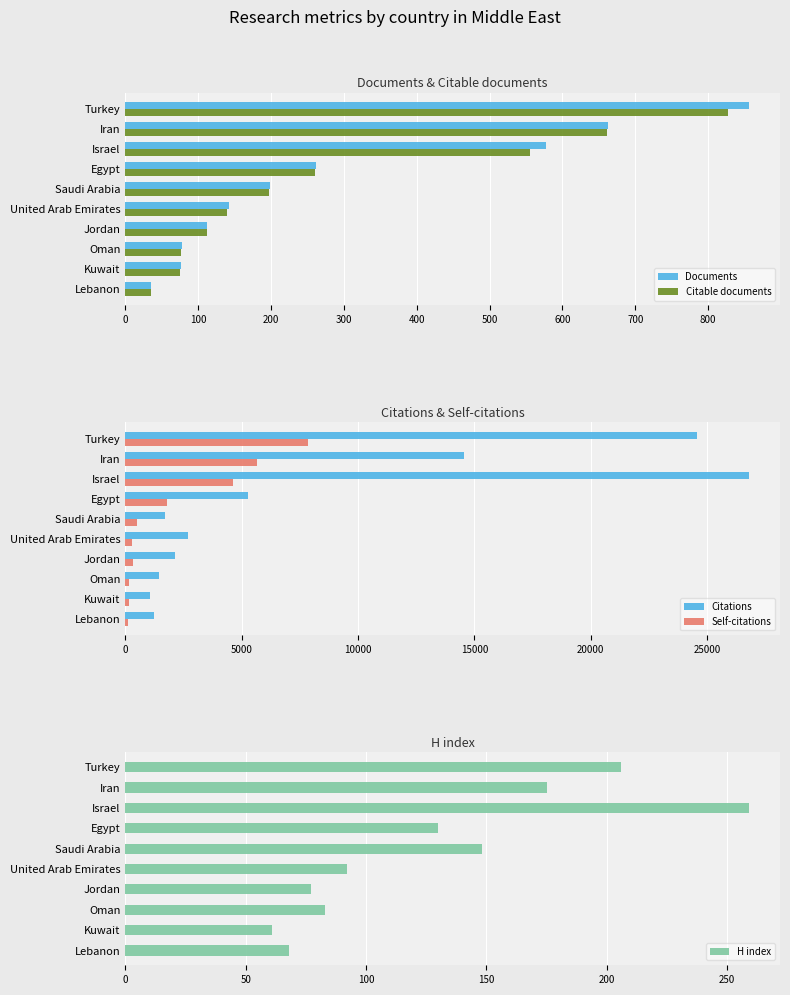

Are the bars horizontal?

Yes